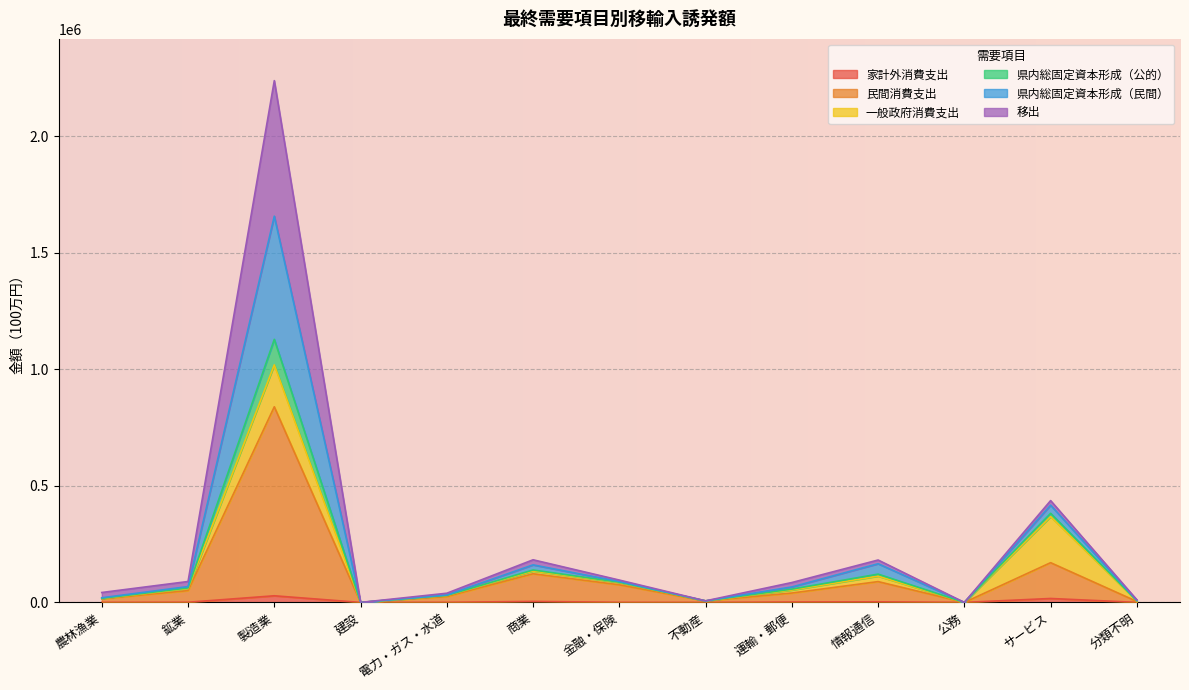

At which category is the sum across all series the highest?

製造業